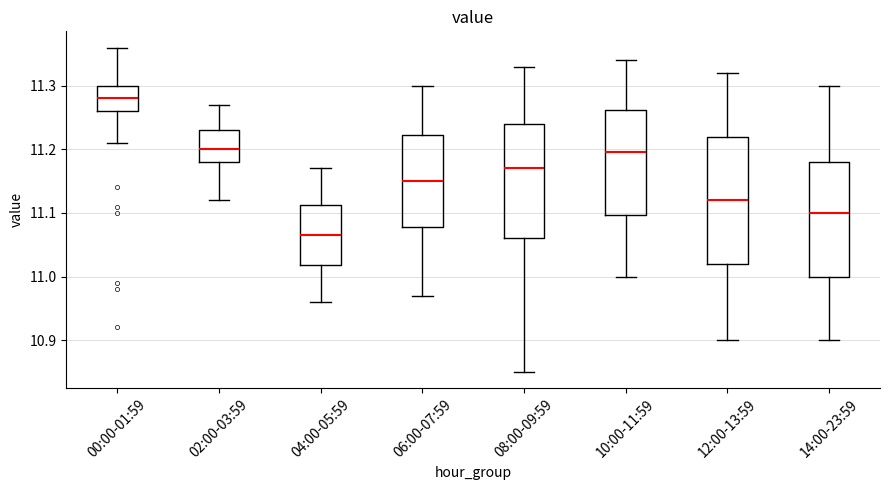

Comparing the boxes themselves (not the whiskers), which one is the tallest?

12:00-13:59